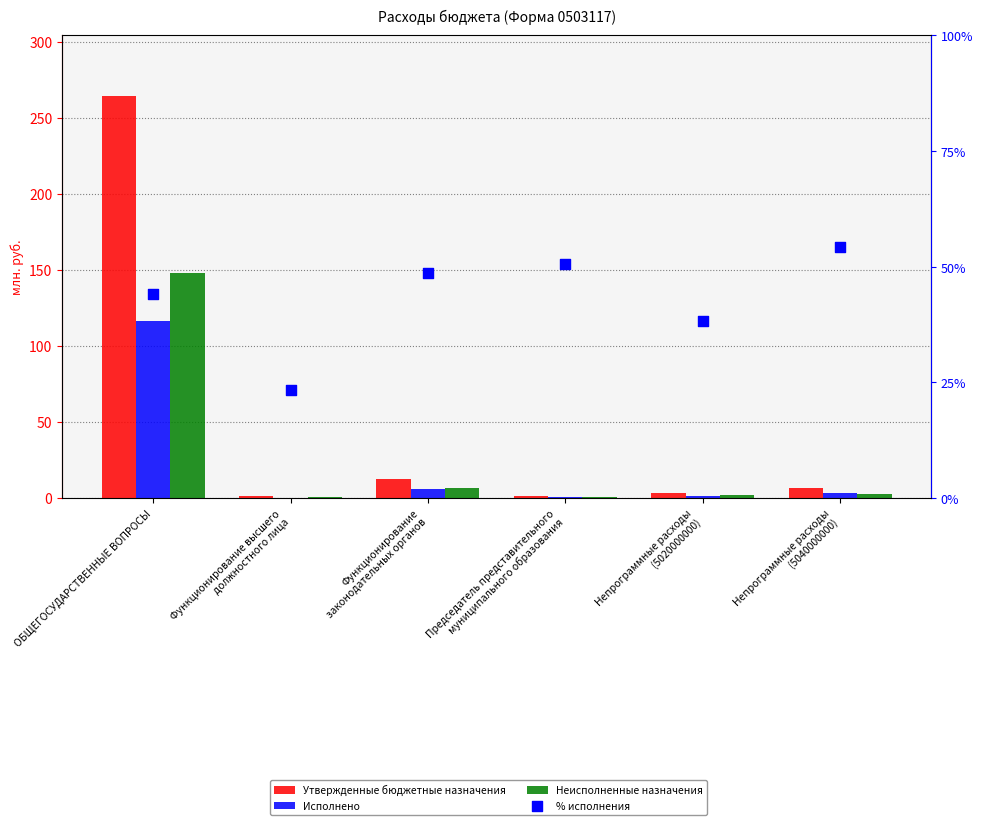

At which category is the sum across all series the highest?

ОБЩЕГОСУДАРСТВЕННЫЕ ВОПРОСЫ